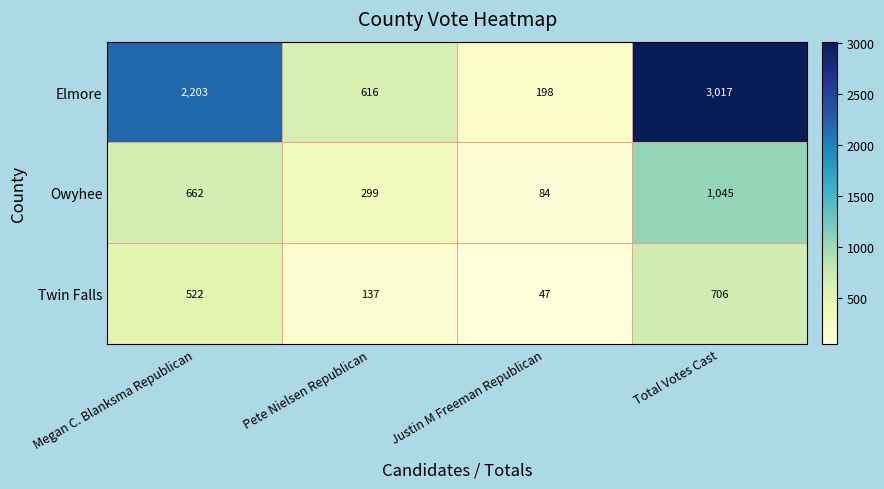

The value of Twin Falls at Total Votes Cast is 706. True or false?

True